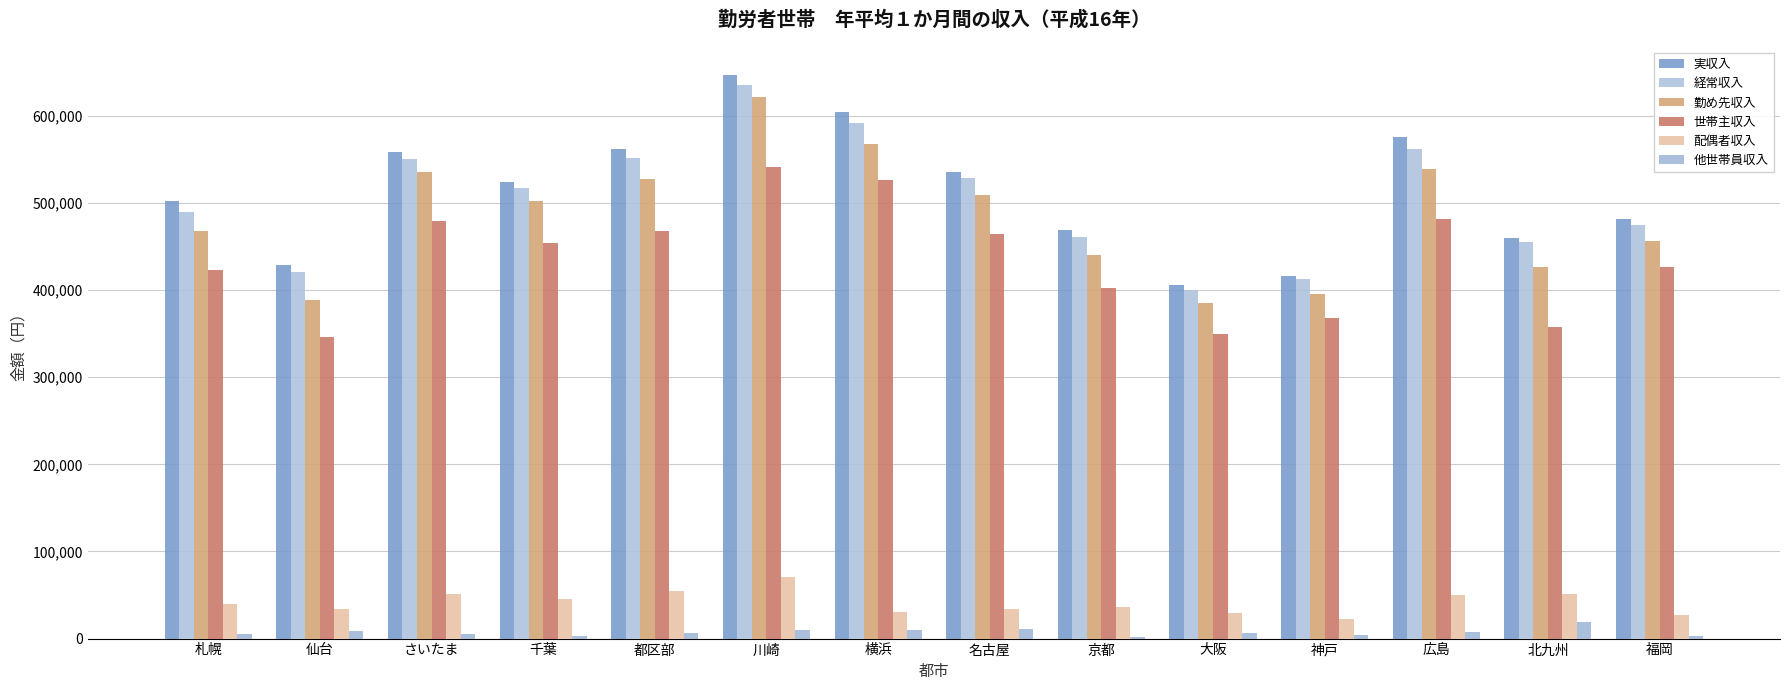

How many groups of bars are there?

14